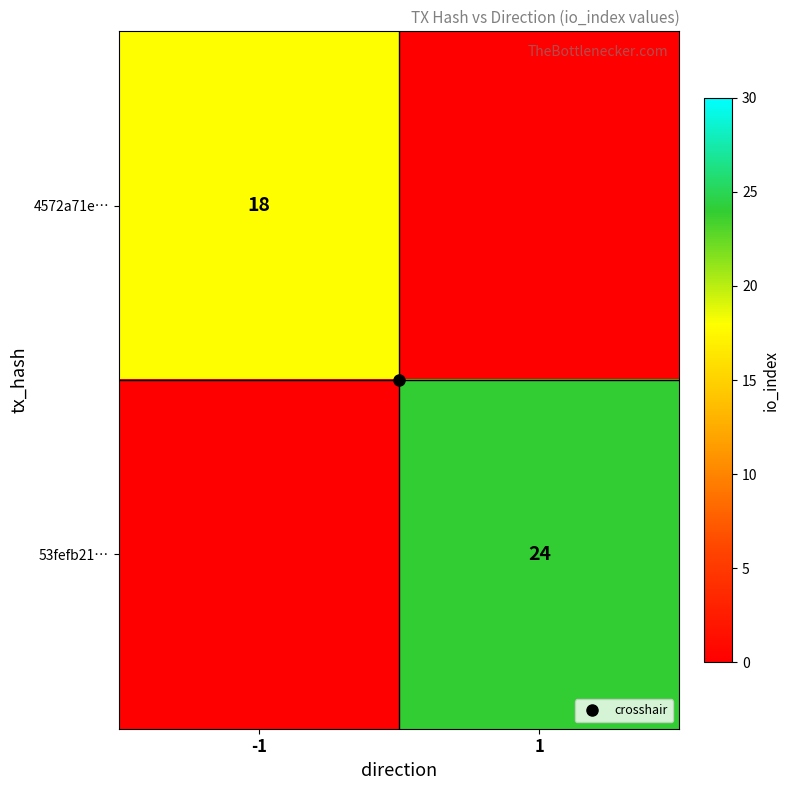

How many series are shown in this chart?

2